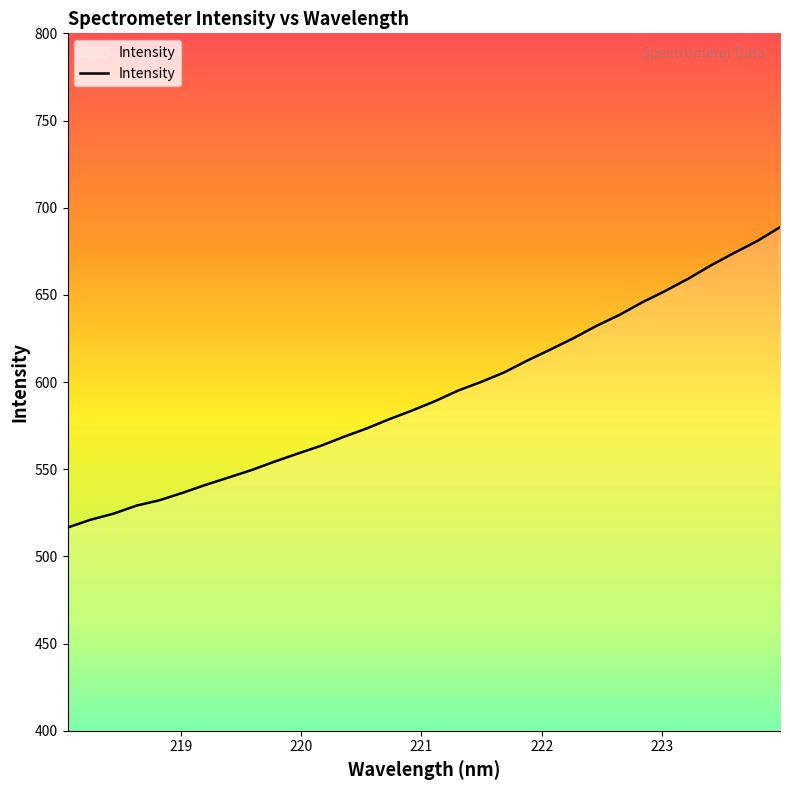

How many values are below 589?

16